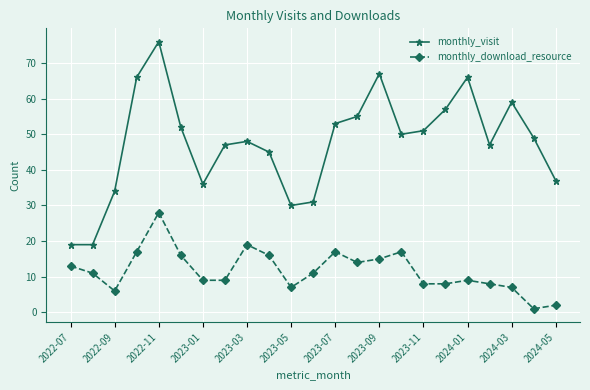

Reading left to right, transcribe all the data shown in this chart.

monthly_visit: 19	19	34	66	76	52	36	47	48	45	30	31	53	55	67	50	51	57	66	47	59	49	37
monthly_download_resource: 13	11	6	17	28	16	9	9	19	16	7	11	17	14	15	17	8	8	9	8	7	1	2